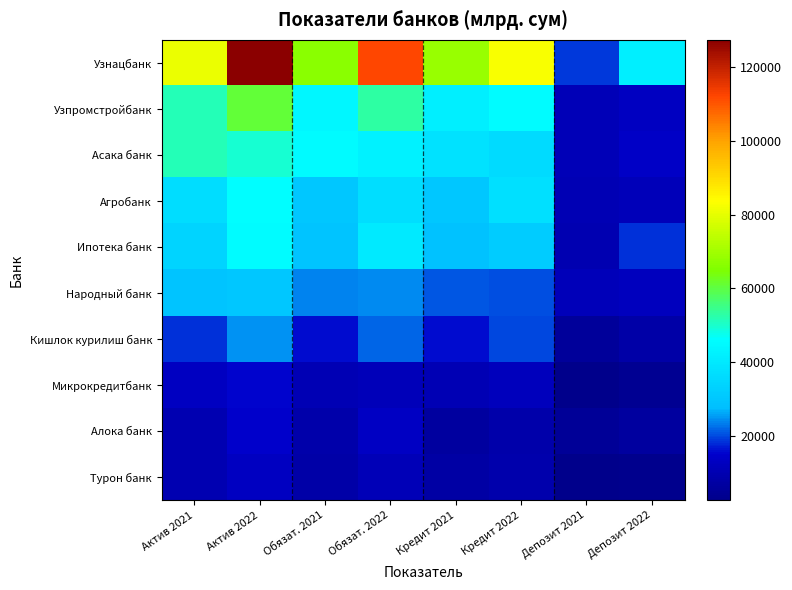

At which category does the chart reach its peak across all series?

Актив 2022